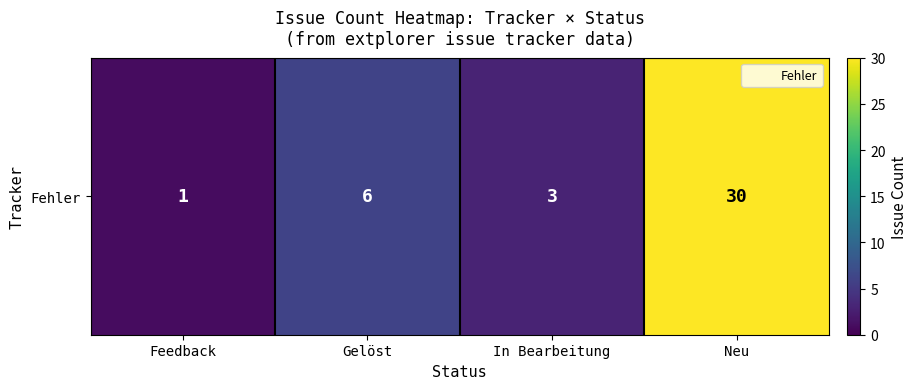

Which has a higher value, Feedback or In Bearbeitung?

In Bearbeitung